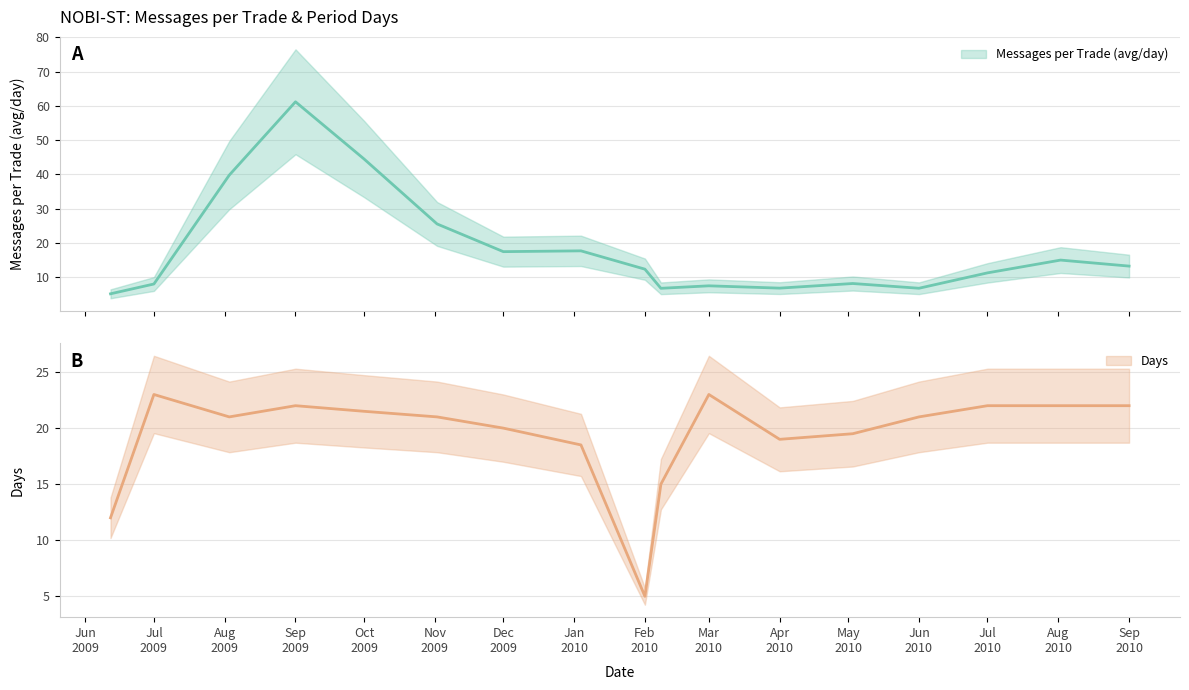

What is the label of the 8th point from the left?

2010-01-04